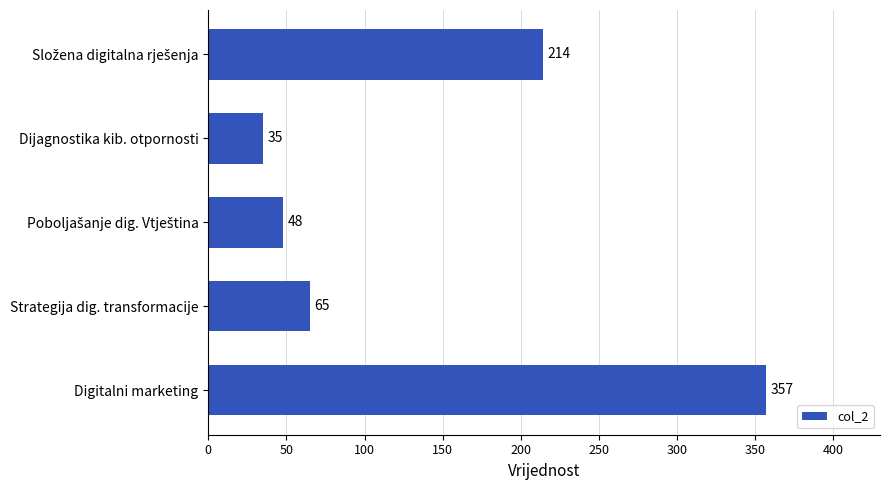

What value does the data have at Strategija dig. transformacije?

65